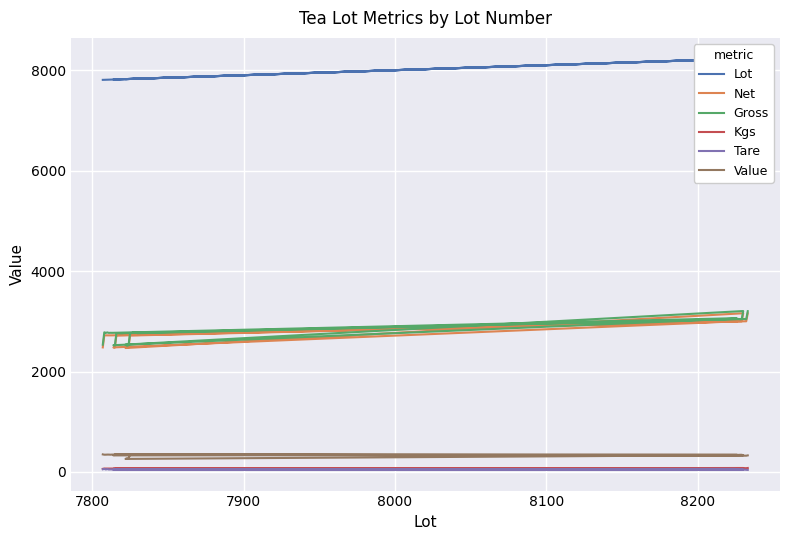

What is the spread (max minus min) of values at 7900?

7759